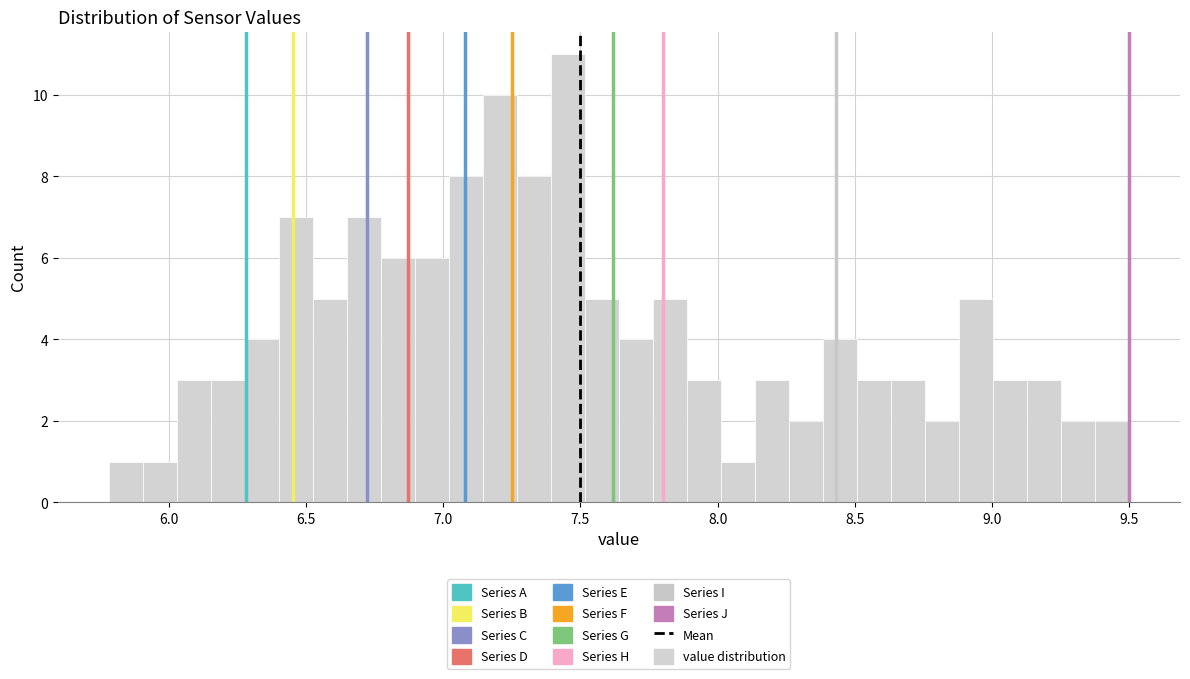

Around what value on the x-axis is the tallest bar? Give the approximate position of its centre, as read against the axis.

7.45